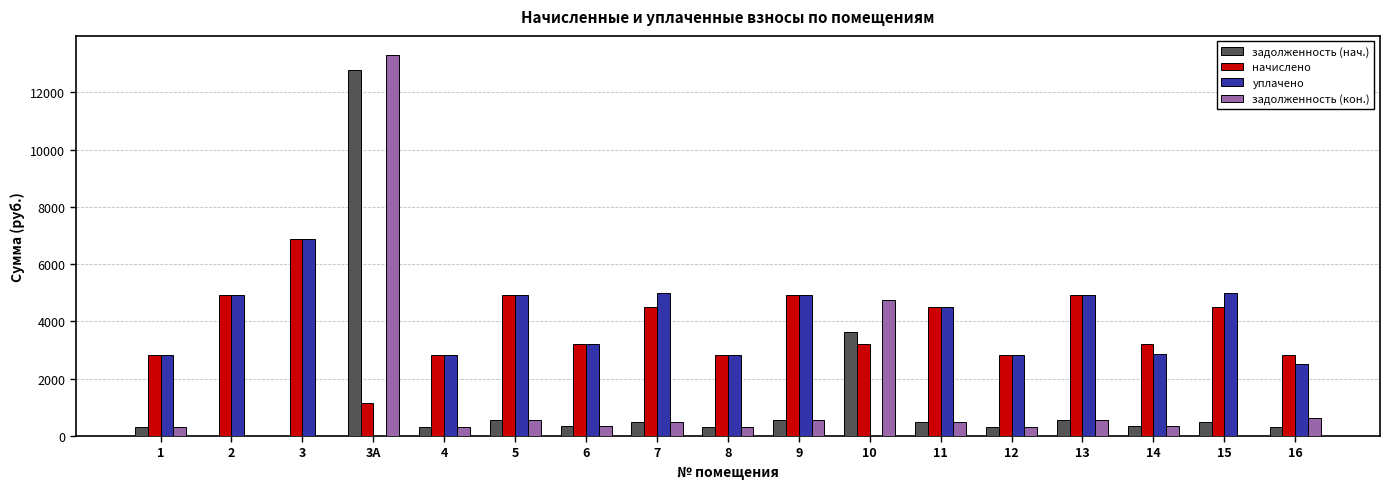

What is the maximum value shown in the chart?

13301.6